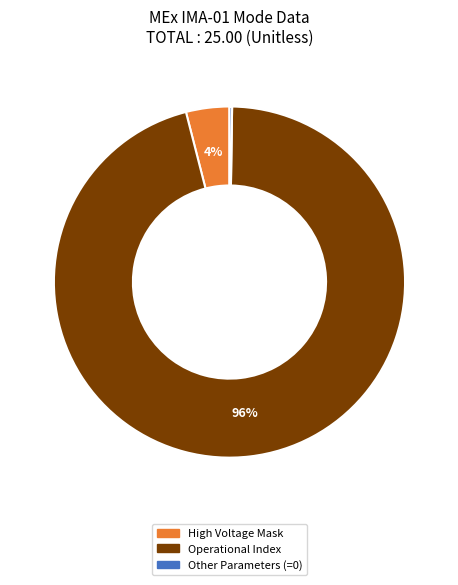

Combined, do High Voltage Mask and Operational Index account for over 50%?

Yes